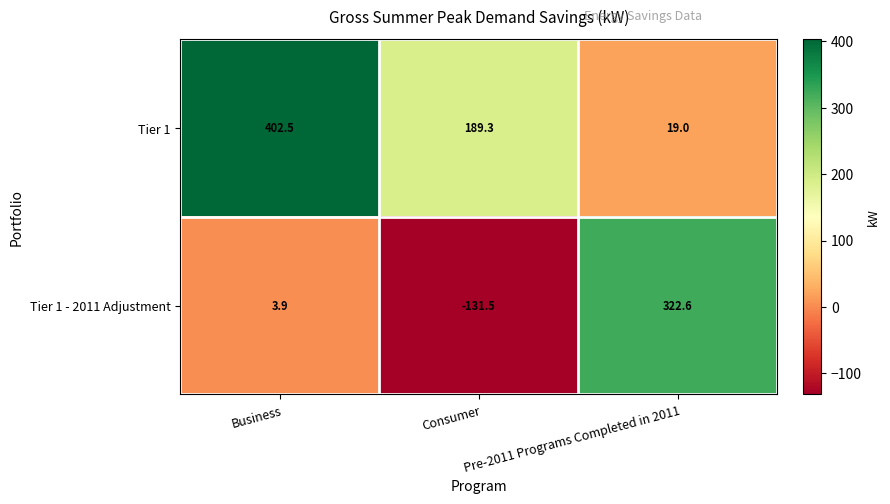

At which category is the sum across all series the highest?

Business